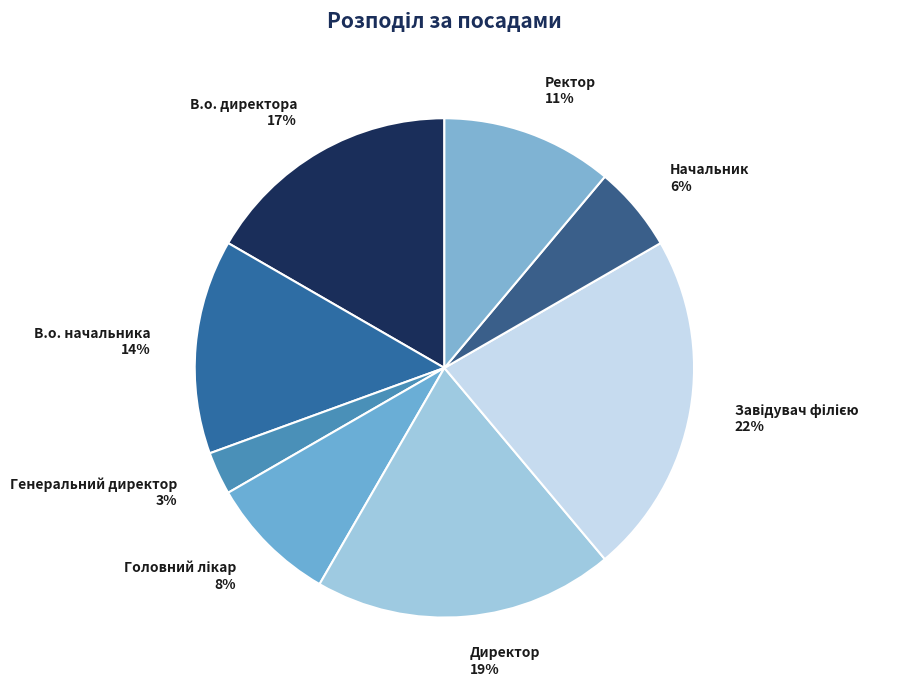

To the nearest percent, what is the combined percentage of В.о. начальника and Генеральний директор?

17%